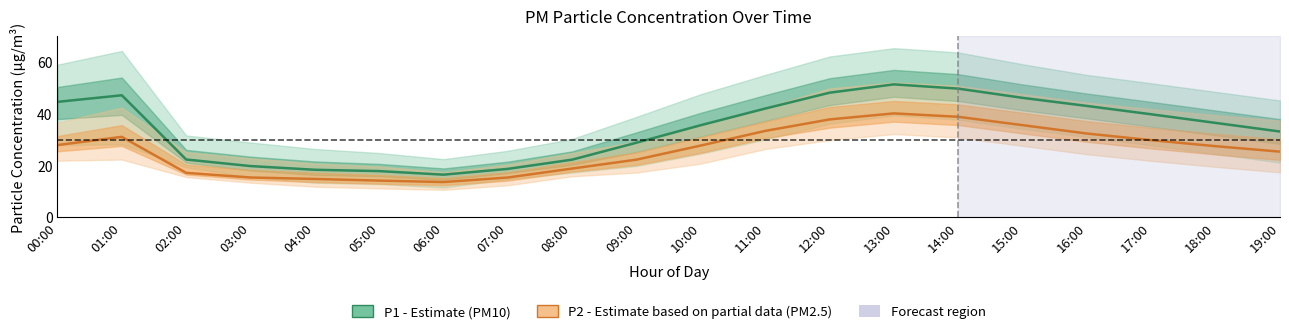

The P1 (PM10) series shows 28.9 at 09:00. True or false?

True